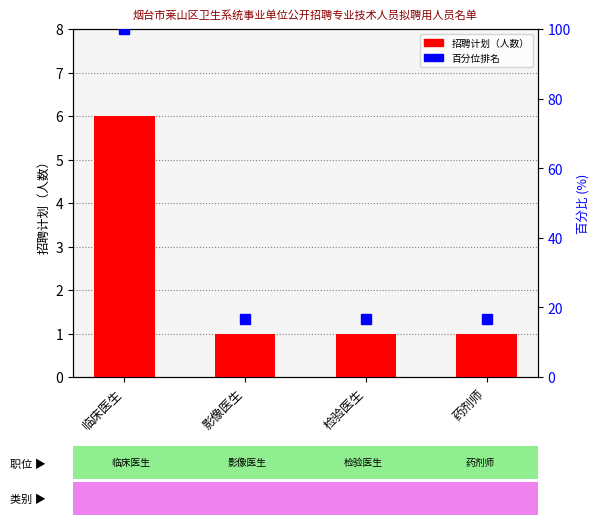

Is the value of 百分位 at 药剂师 greater than the value of 招聘计划 at 检验医生?

Yes